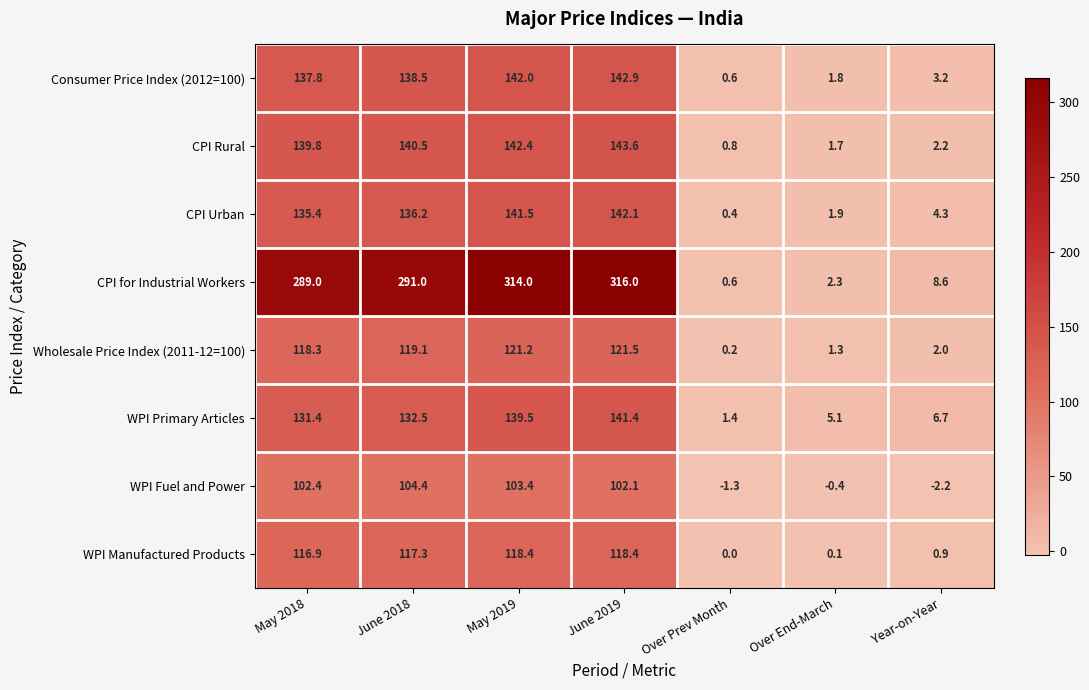

Which series has the largest total across all categories?

CPI for Industrial Workers